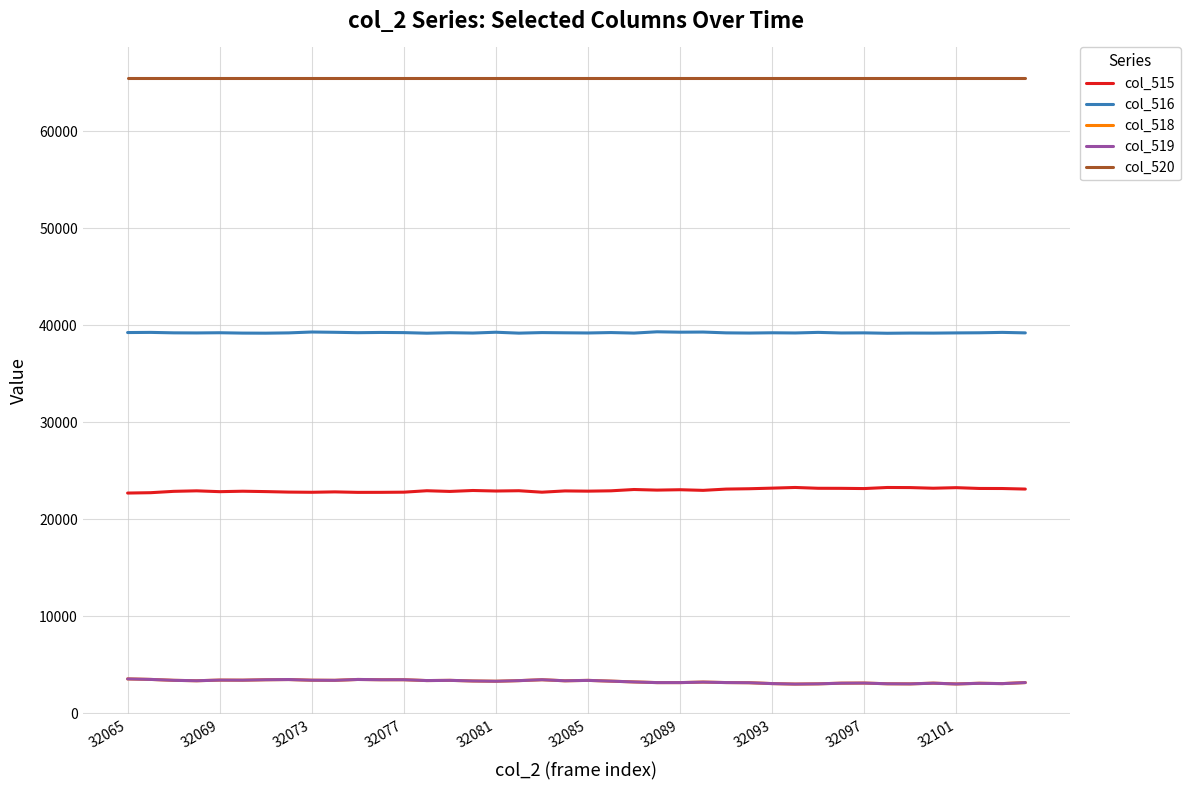

What is the average value of the col_518 series?

3285